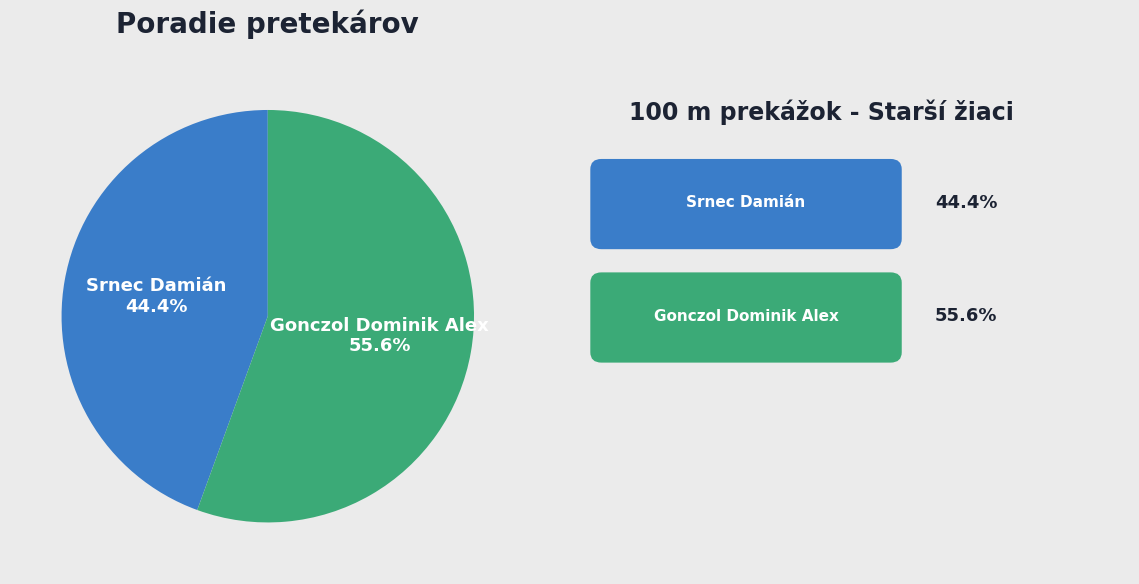

Is there a majority slice in this chart?

Yes